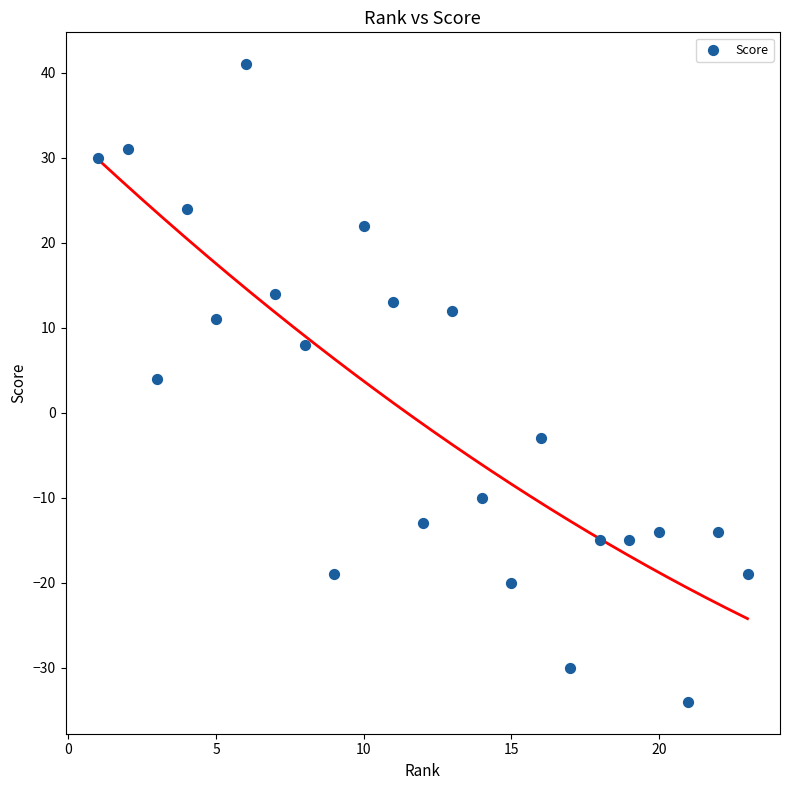

What Y value in the scatter plot is closest to 3?

4